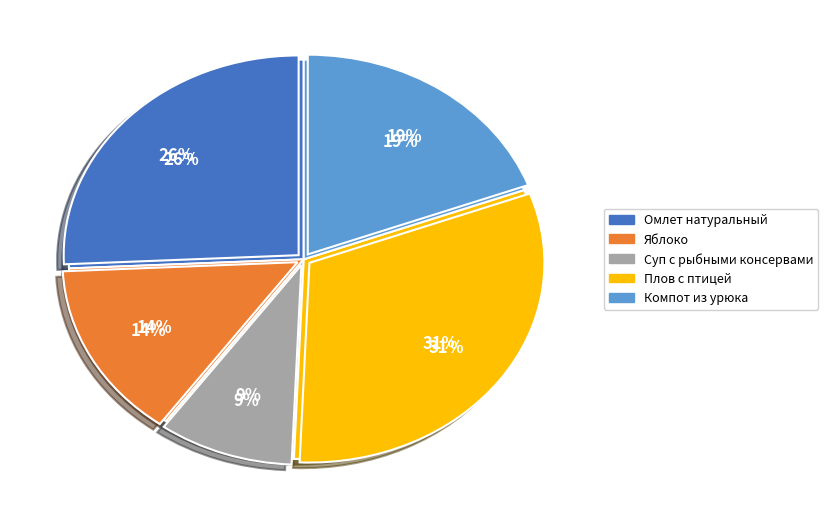

Does any single category account for the majority?

No